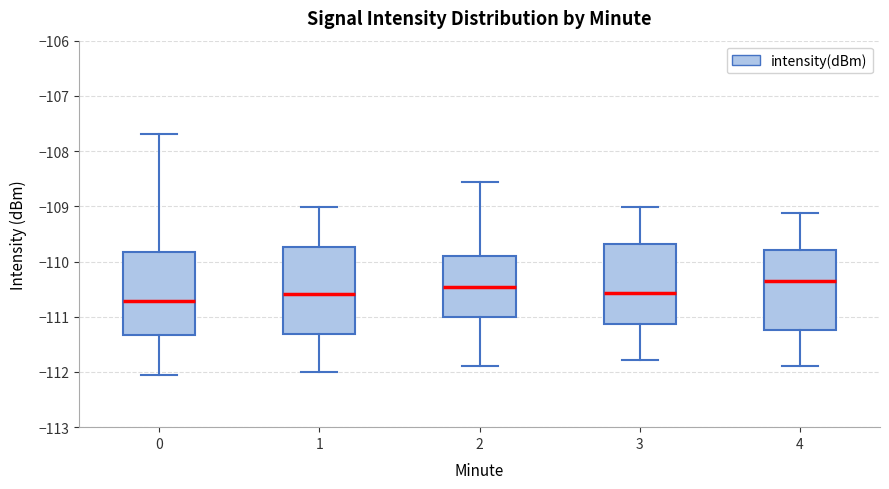

Where does the upper whisker of the box at x = 4 end on the y-axis? The values are not printed on the chart, so give them approximately, as read against the axis.

-109.1